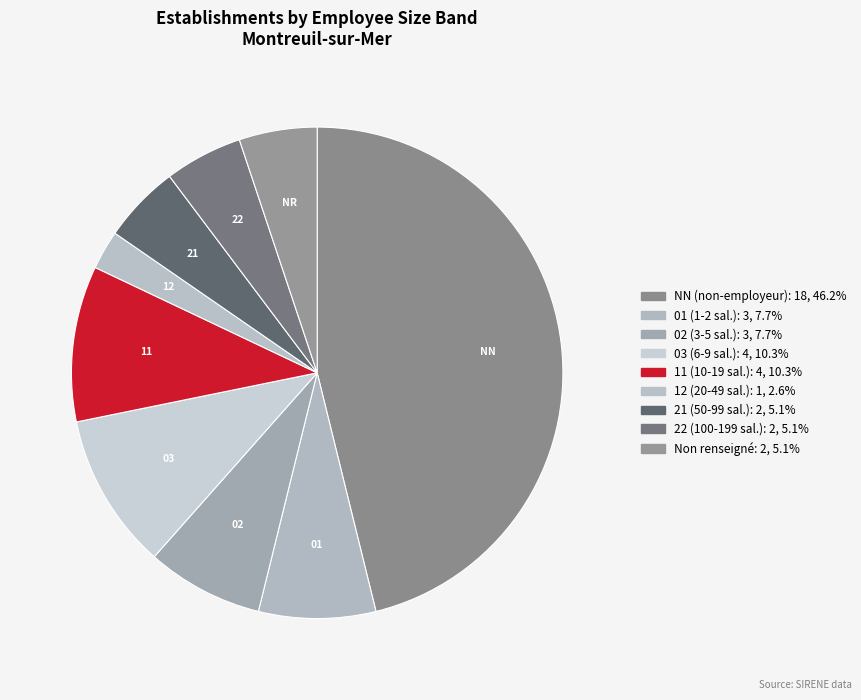

To the nearest percent, what is the difference between the largest and smallest slice percentages?

44%